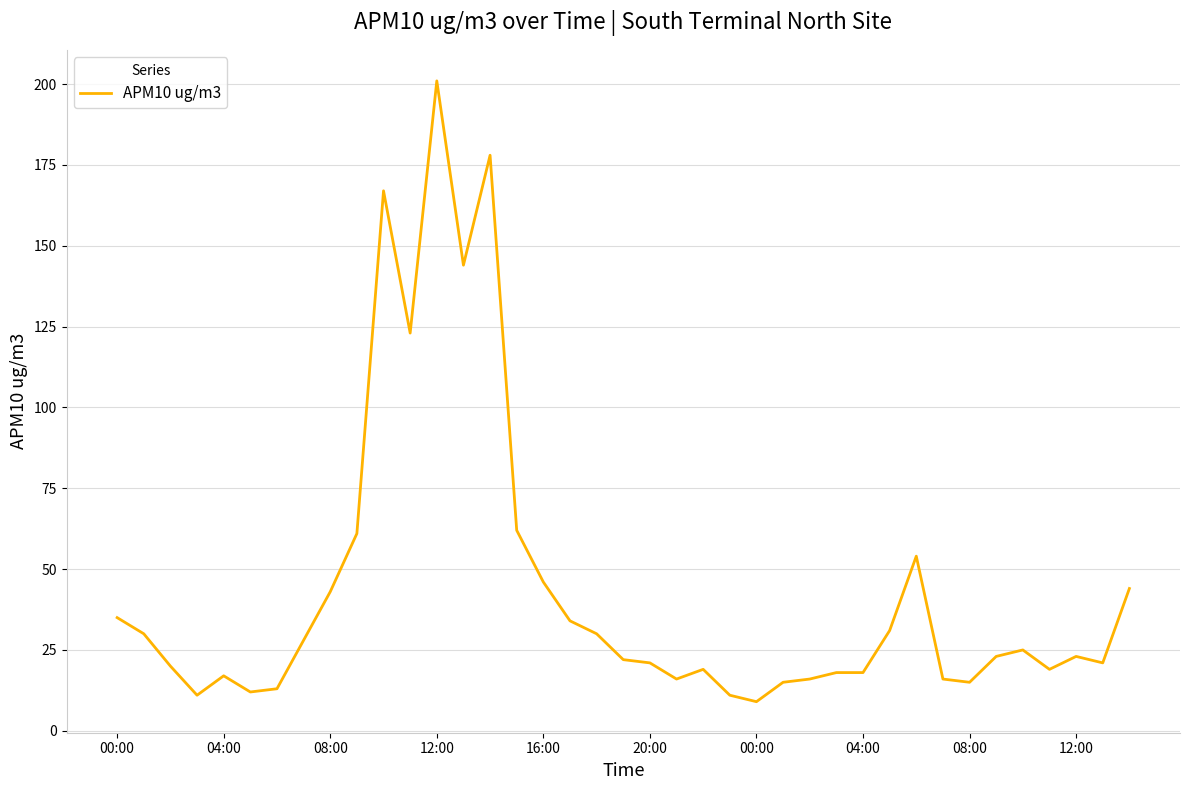

Does the chart have visible grid lines?

Yes